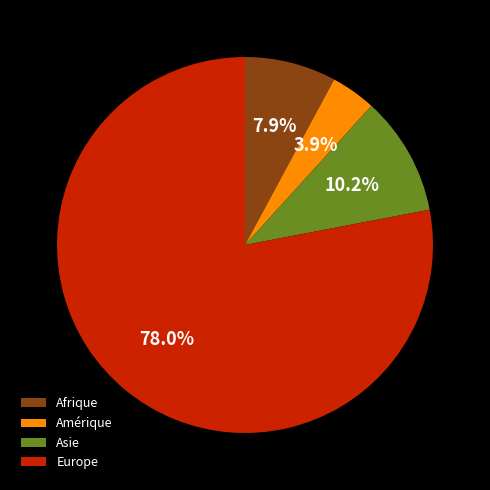

Is there any slice that represents more than half of the pie?

Yes